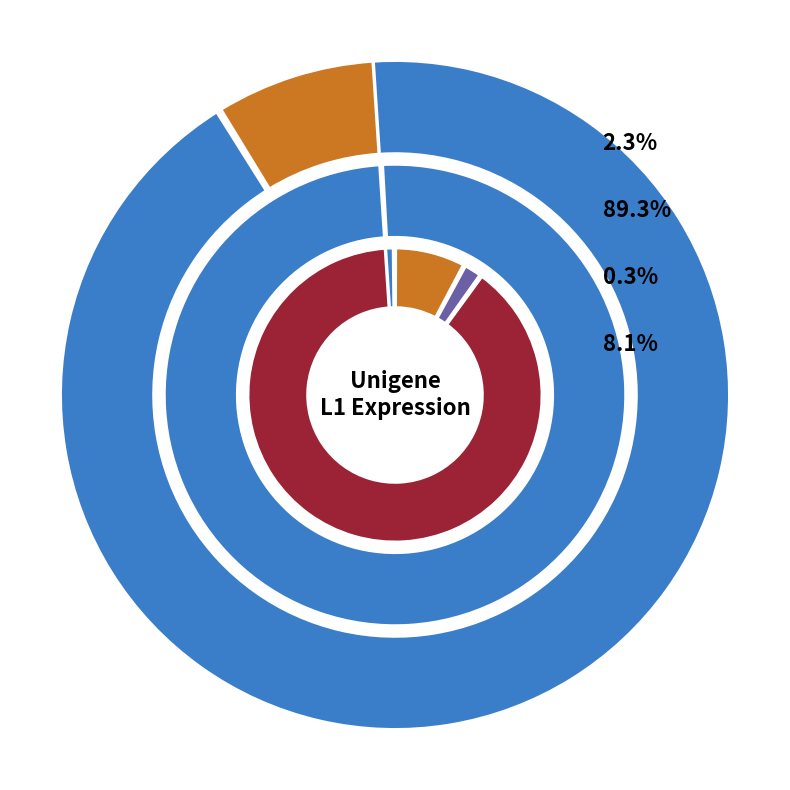

Is there a majority slice in this chart?

Yes